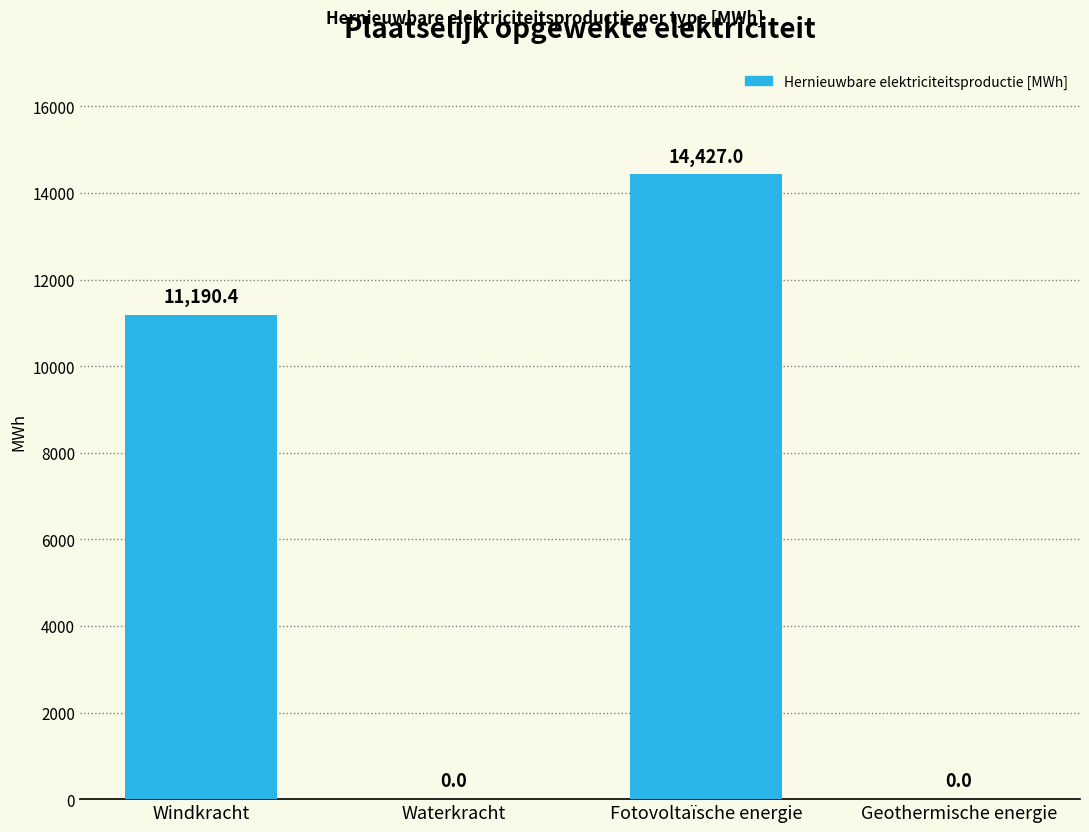

What is the change in value from Windkracht to Waterkracht?

-11190.4